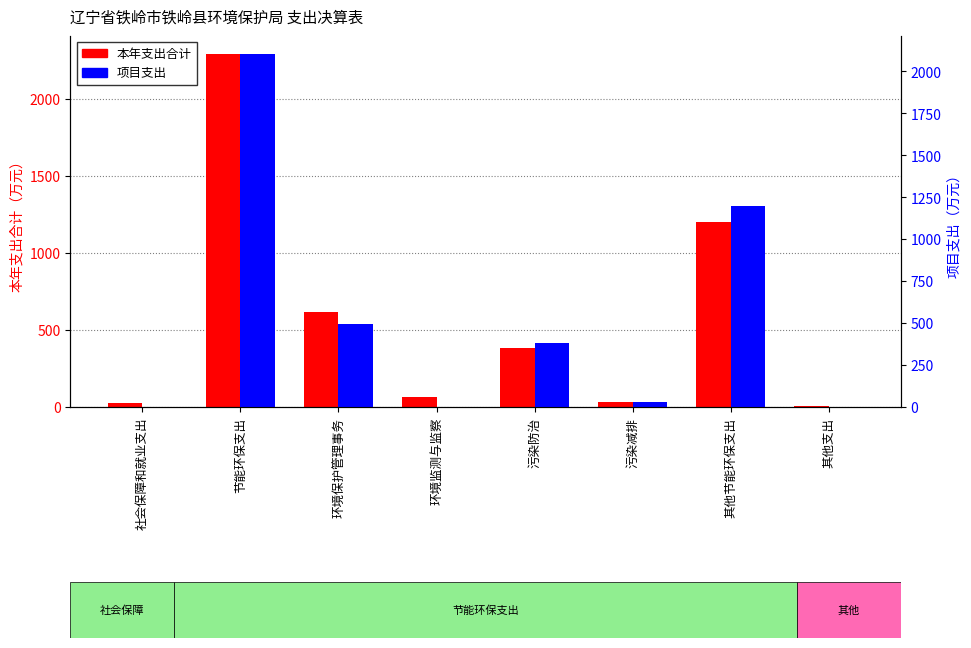

Rank the series at 污染减排 from highest to lowest value.

本年支出合计, 项目支出